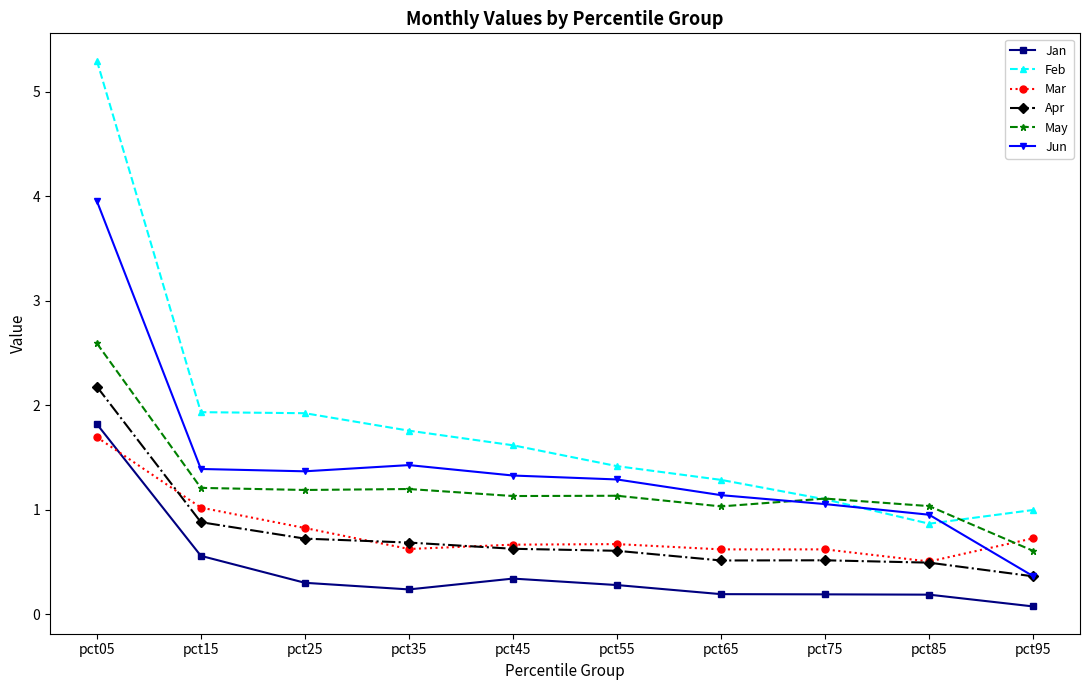

True or false: Mar and Jun intersect in this chart.

True